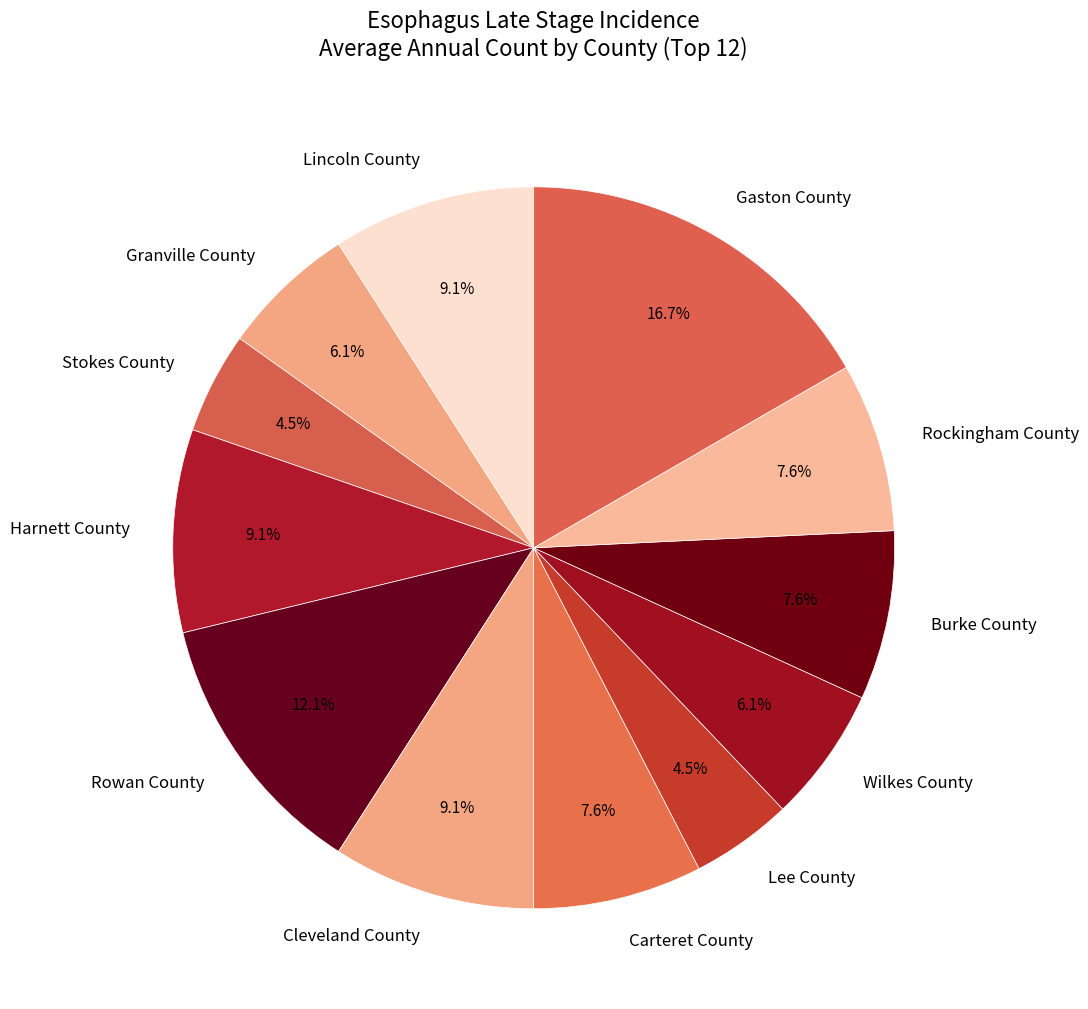

Does any single category account for the majority?

No